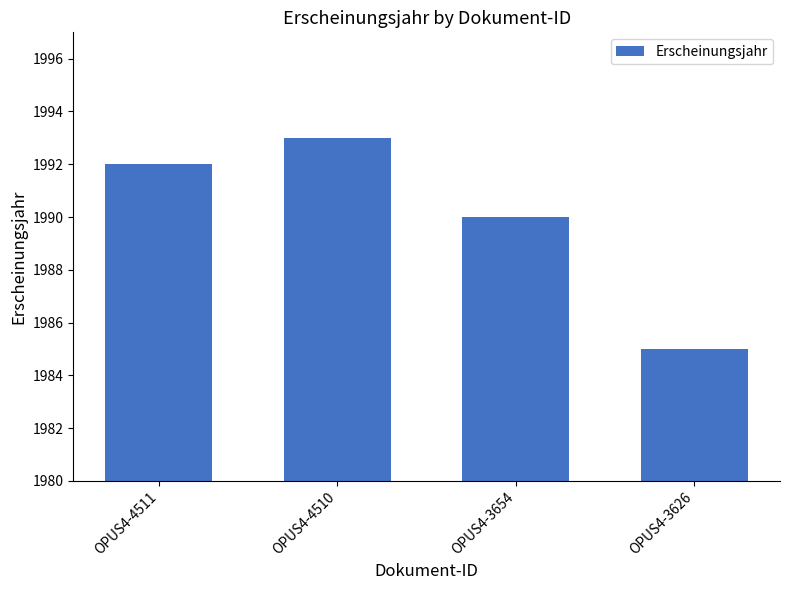

Which category has the highest value across all series?

OPUS4-4510